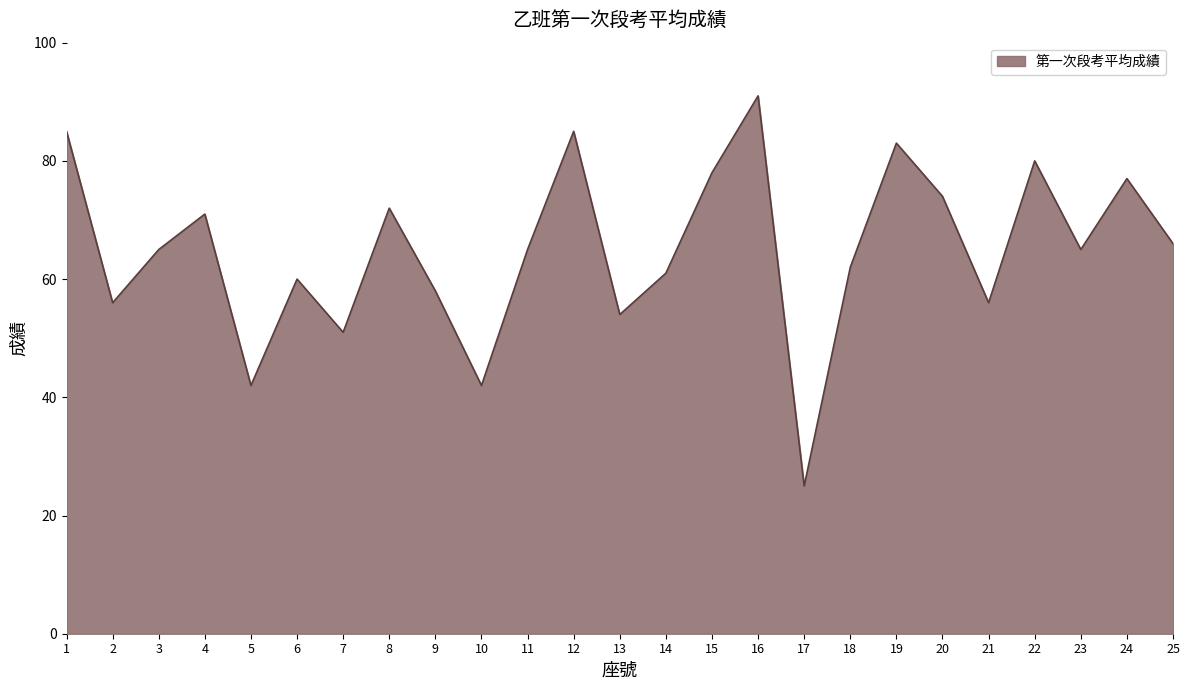

Reading left to right, what are all the values shown in this chart?

1=85	2=56	3=65	4=71	5=42	6=60	7=51	8=72	9=58	10=42	11=65	12=85	13=54	14=61	15=78	16=91	17=25	18=62	19=83	20=74	21=56	22=80	23=65	24=77	25=66